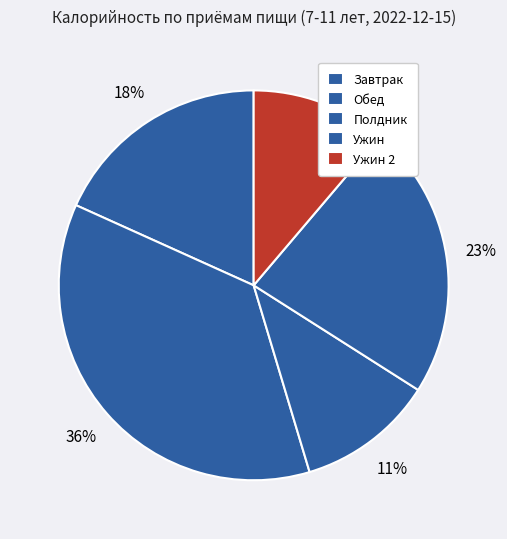

To the nearest percent, what portion does Завтрак represent?

18%